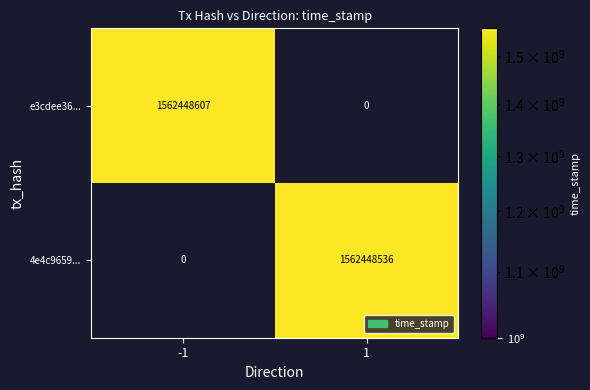

What is the total value across all series at 1?

1562448536